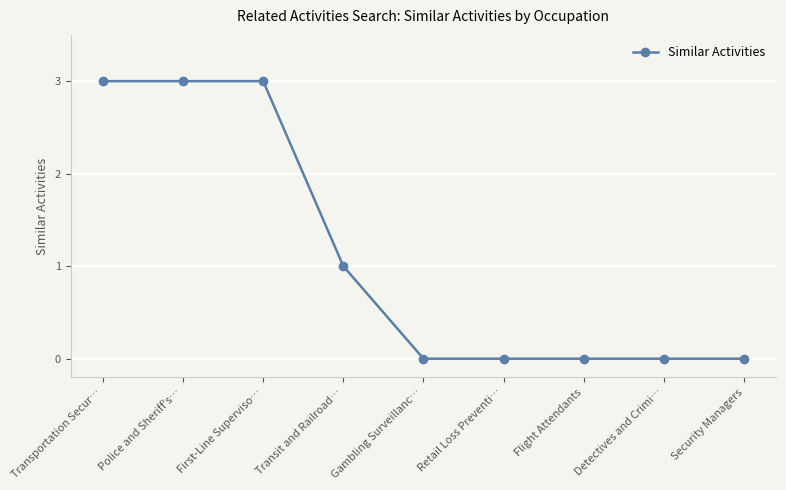

What is the label of the 6th point from the left?

Retail Loss Preventi…